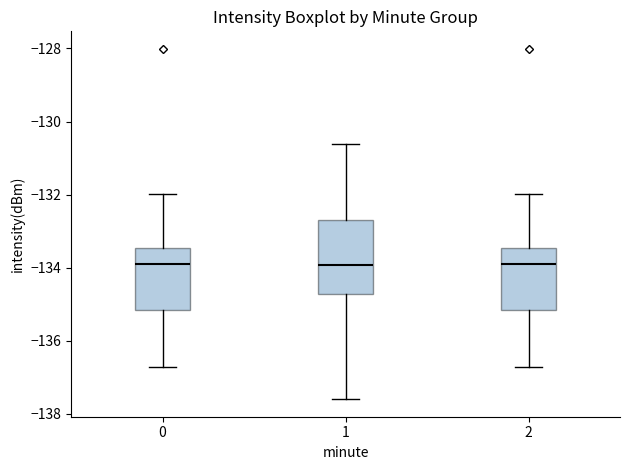

Reading left to right, read every box against the y-axis: the position of its median line, the range the box covers, and the ends of its whiskers. The values are not printed on the chart, so give them approximately, as read against the axis.

0: median -134.0, box -135.2 to -133.4, whiskers -136.8 to -132.0
1: median -134.0, box -134.8 to -132.8, whiskers -137.6 to -130.6
2: median -134.0, box -135.2 to -133.4, whiskers -136.8 to -132.0